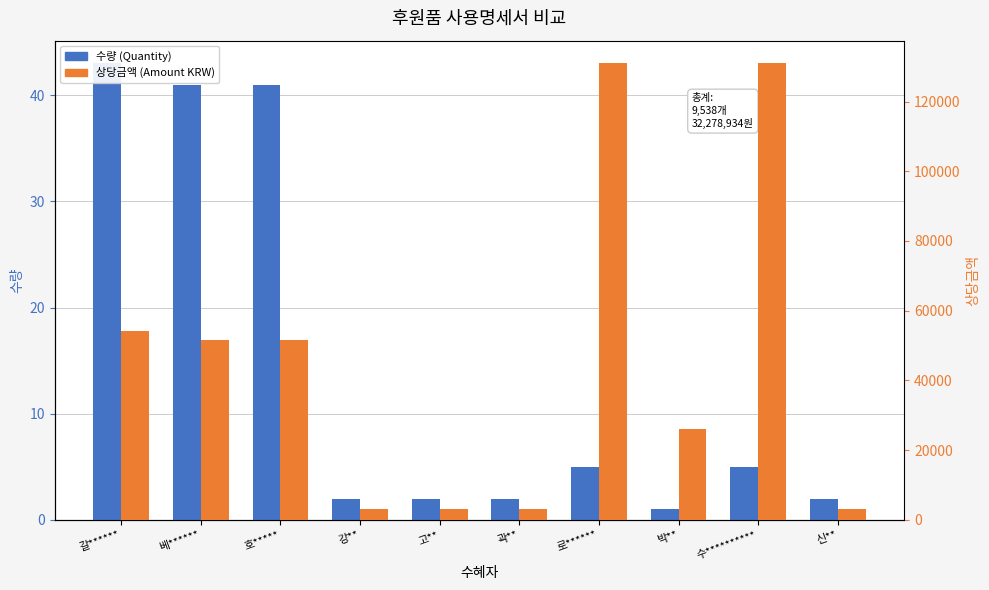

Is it true that 상당금액 (Amount KRW) equals 130909 at 로******?

True